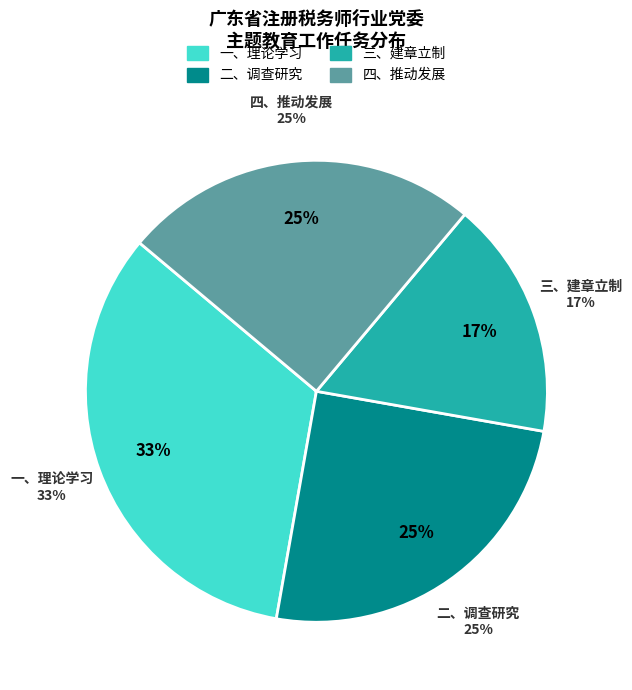

Which category has the biggest portion of the pie?

一、理论学习